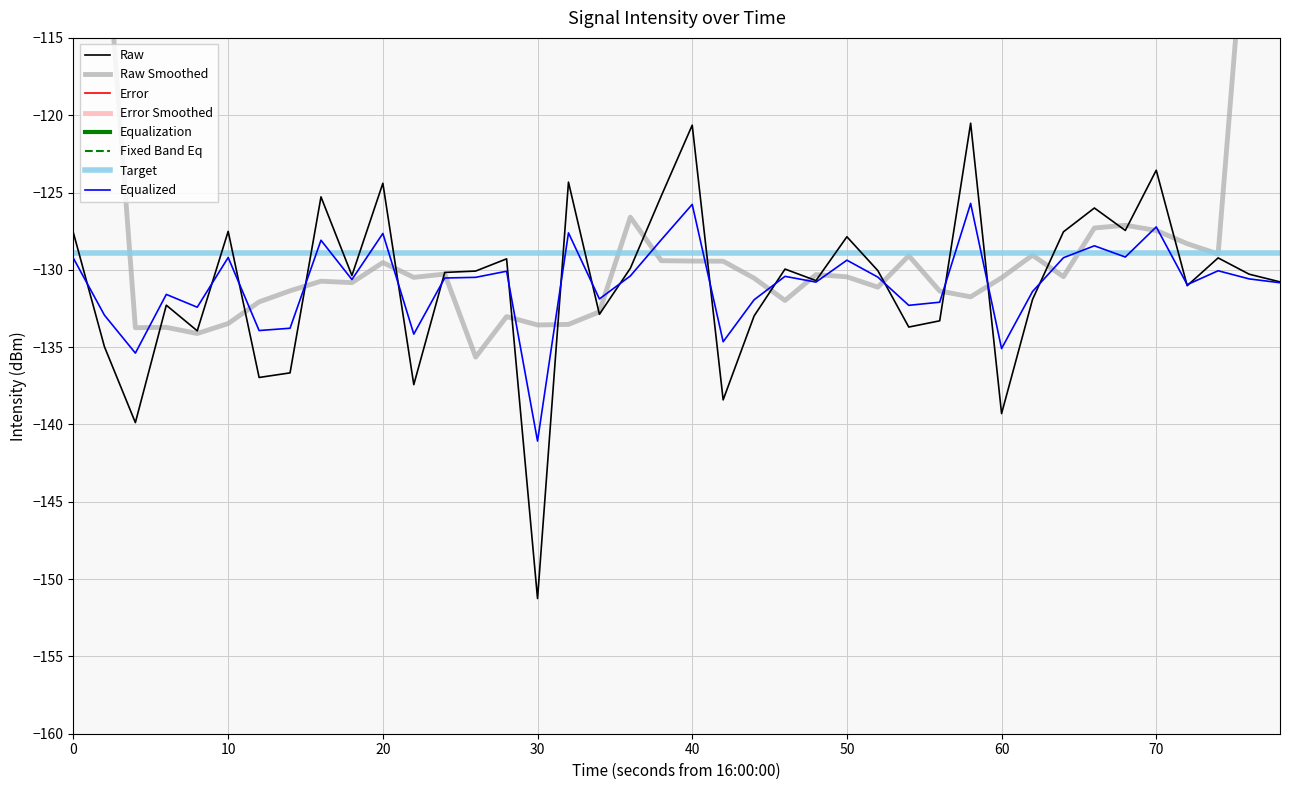

What is the maximum value for Equalized?

-125.7